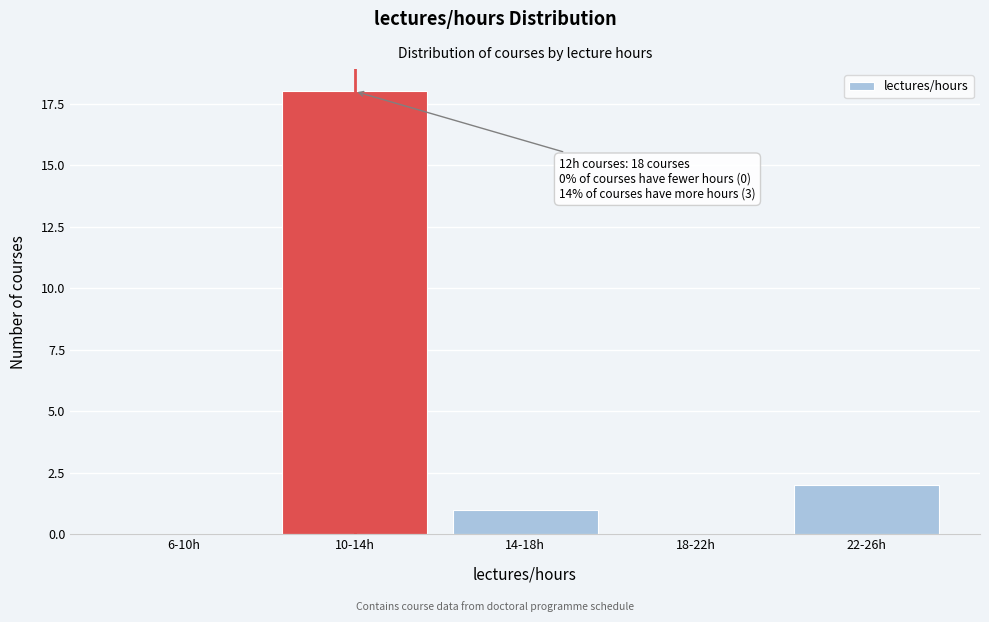

Reading left to right, what are all the values shown in this chart?

6-10h=0	10-14h=18	14-18h=1	18-22h=0	22-26h=2